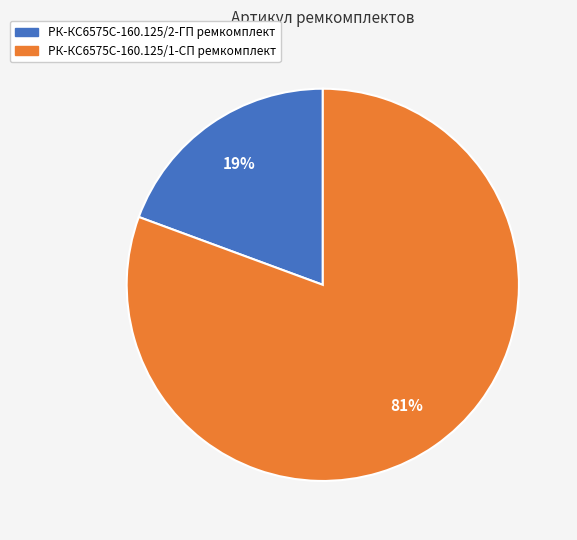

True or false: РК-КС6575С-160.125/2-ГП ремкомплект accounts for 5% of the total.

False